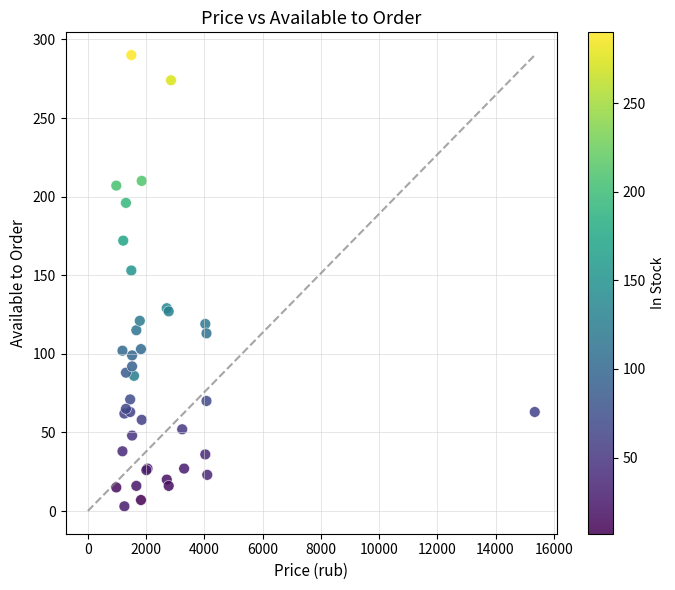

What Y value in the scatter plot is closest to 146?

153